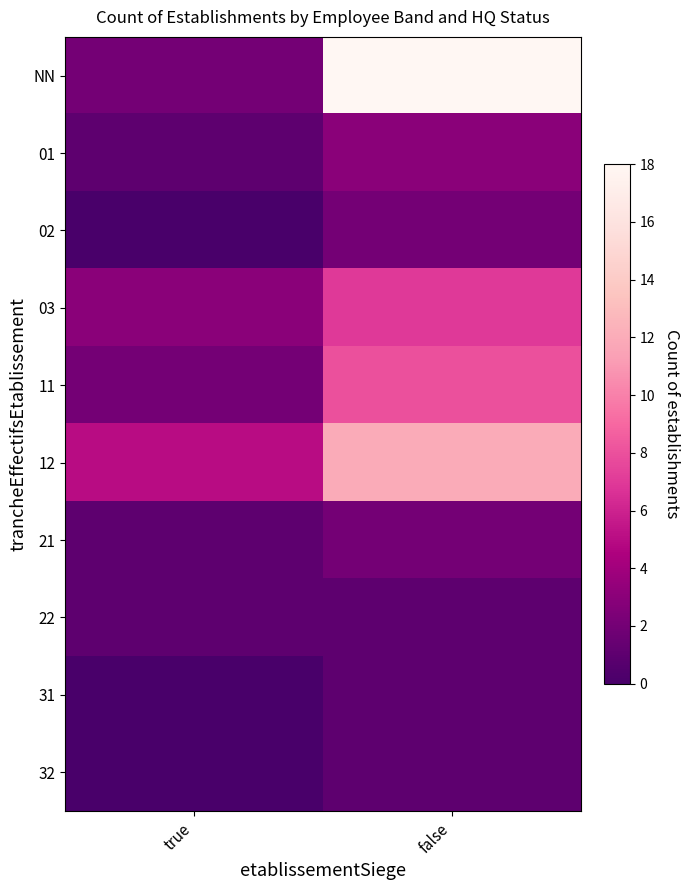

Reading left to right, list all the values displayed in this chart.

NN: true=2	false=18
01: true=1	false=3
02: true=0	false=2
03: true=3	false=7
11: true=2	false=8
12: true=5	false=12
21: true=1	false=2
22: true=1	false=1
31: true=0	false=1
32: true=0	false=1